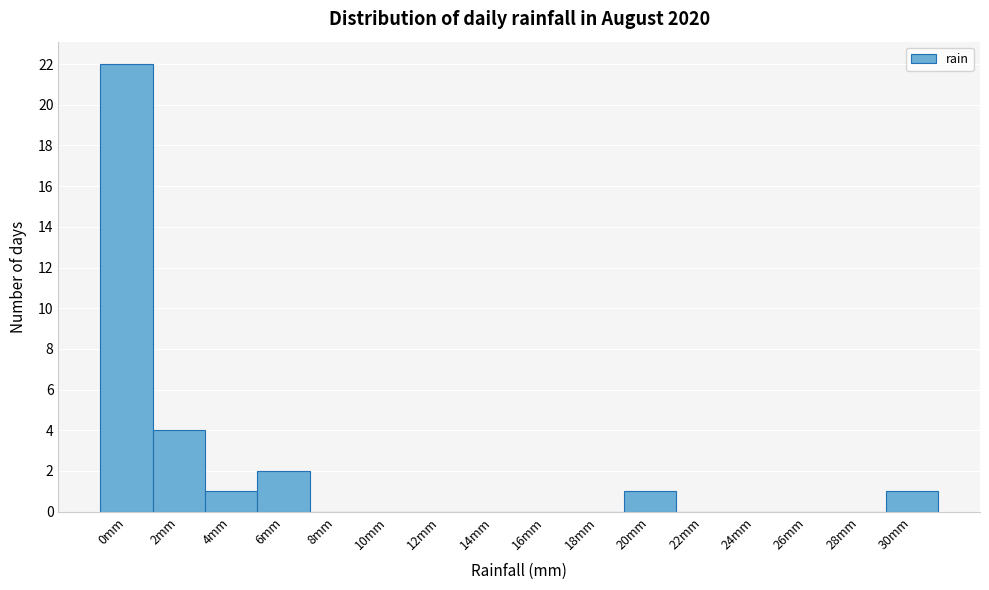

Reading right to left, list all the values displayed in this chart.

30mm=1	28mm=0	26mm=0	24mm=0	22mm=0	20mm=1	18mm=0	16mm=0	14mm=0	12mm=0	10mm=0	8mm=0	6mm=2	4mm=1	2mm=4	0mm=22